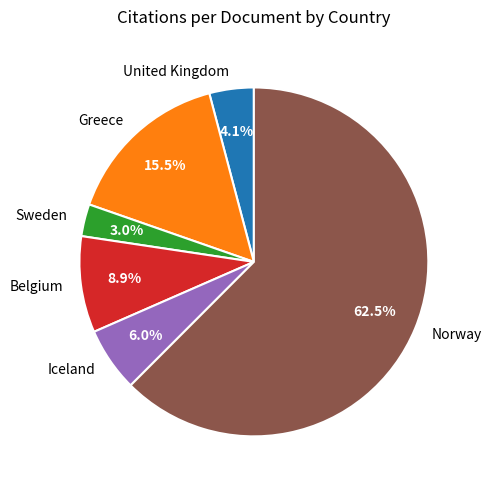

Do Iceland and Norway together represent more than half of the pie?

Yes